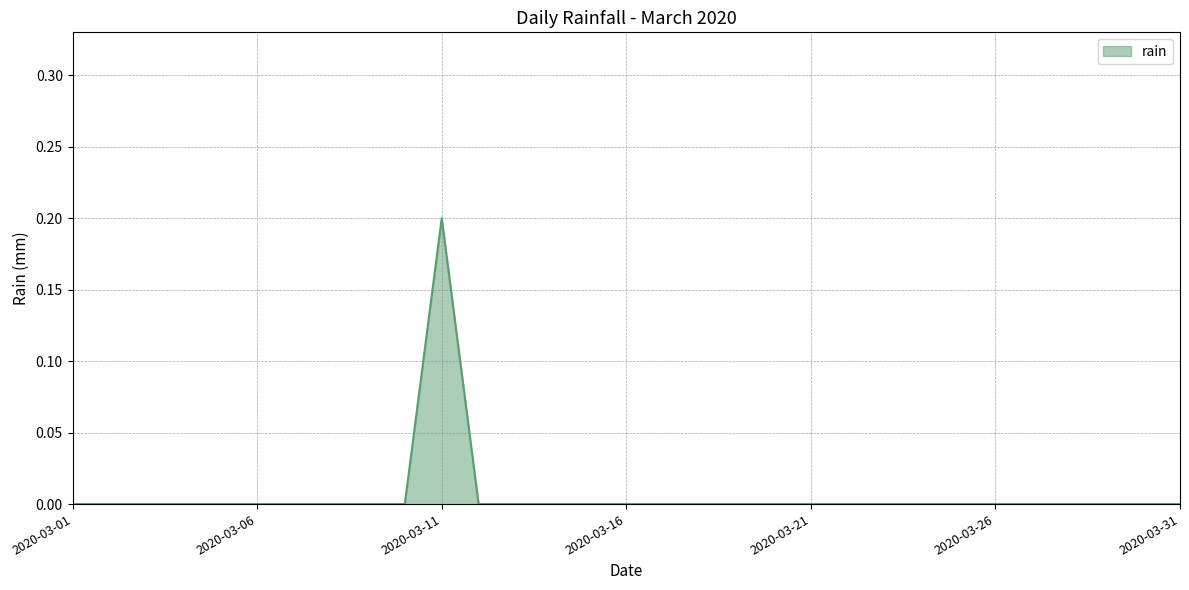

Rank the categories by value from lowest to highest.

2020-03-01, 2020-03-02, 2020-03-03, 2020-03-04, 2020-03-05, 2020-03-06, 2020-03-07, 2020-03-08, 2020-03-09, 2020-03-10, 2020-03-12, 2020-03-13, 2020-03-14, 2020-03-15, 2020-03-16, 2020-03-17, 2020-03-18, 2020-03-19, 2020-03-20, 2020-03-21, 2020-03-22, 2020-03-23, 2020-03-24, 2020-03-25, 2020-03-26, 2020-03-27, 2020-03-28, 2020-03-29, 2020-03-30, 2020-03-31, 2020-03-11